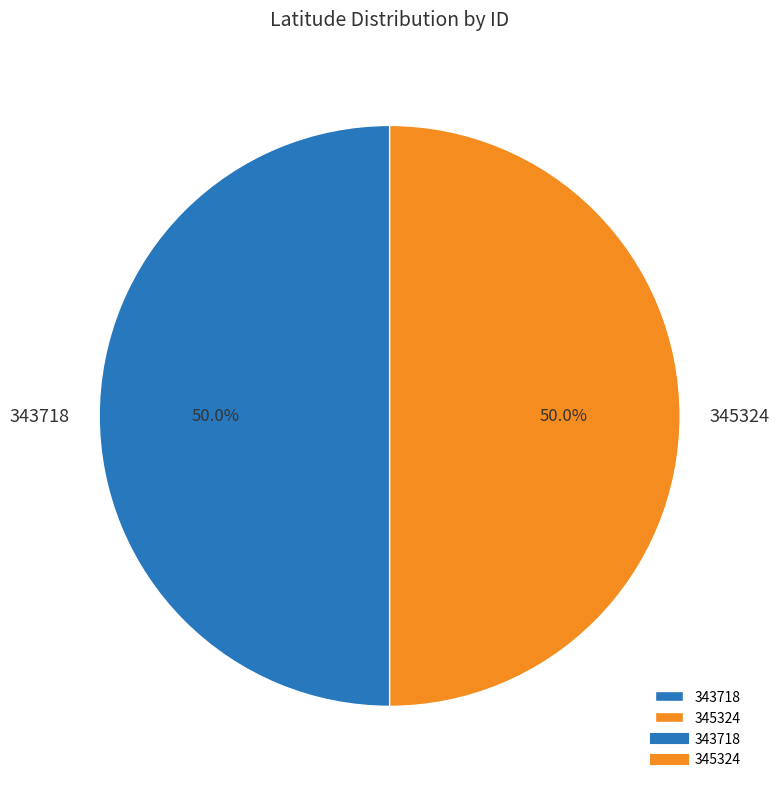

What percentage is NOT represented by 345324?

50.0%